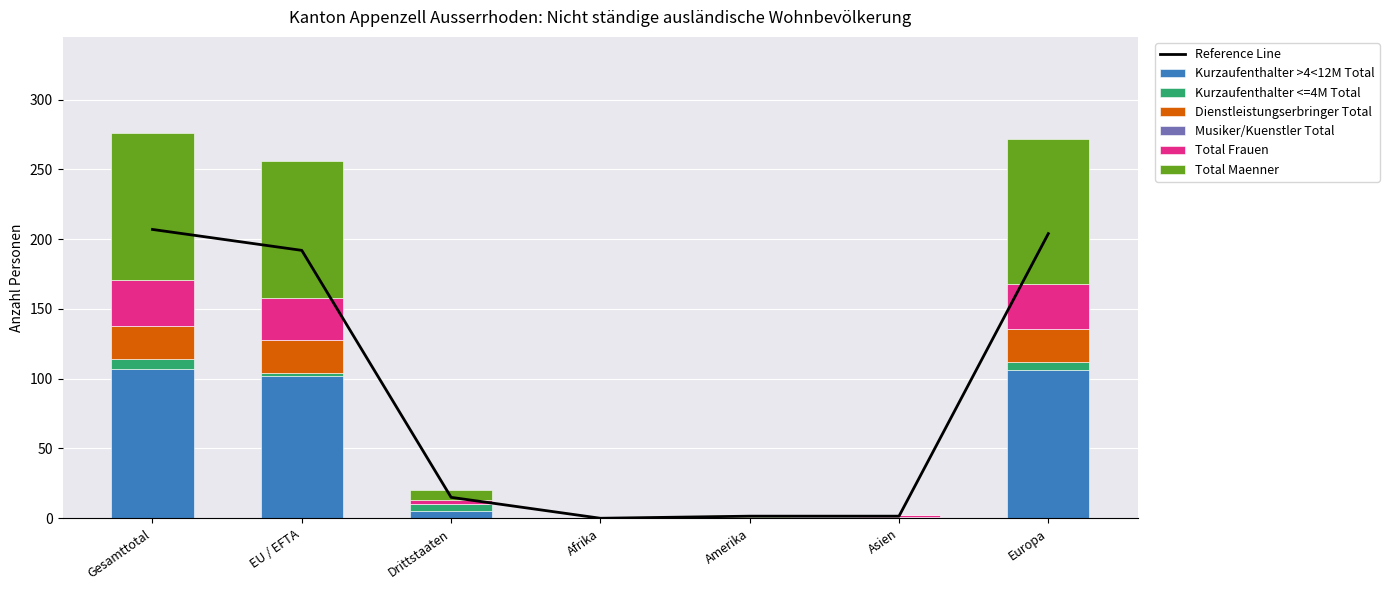

What is the maximum value shown in the chart?

107